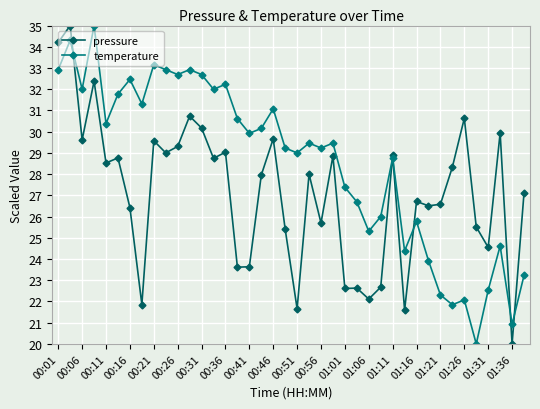

At how many categories does at least one series exceed 25?

37